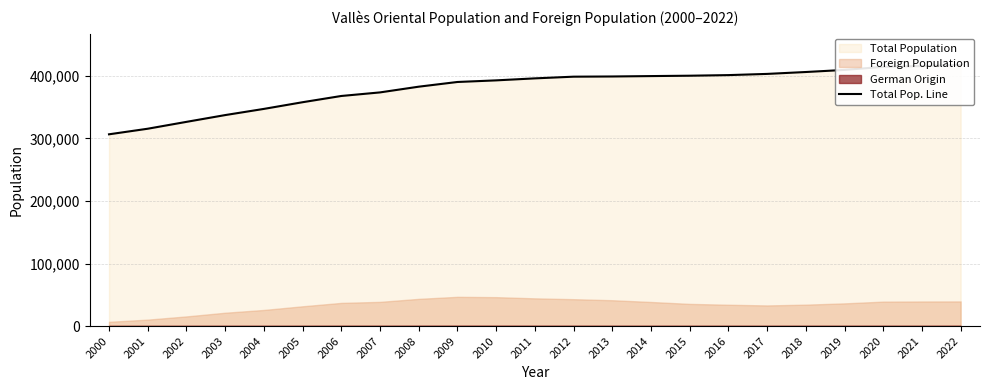

How many lines are shown in the chart?

1